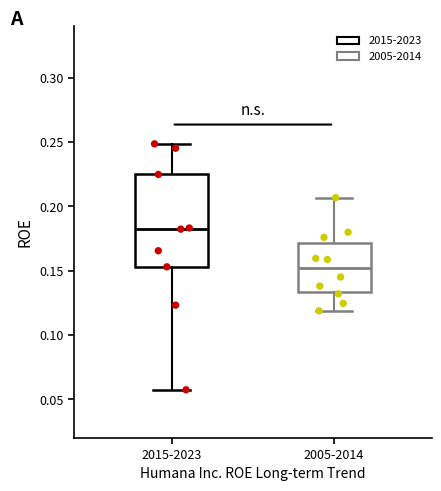

Reading left to right, read every box against the y-axis: the position of its median line, the range the box covers, and the ends of its whiskers. The values are not printed on the chart, so give them approximately, as read against the axis.

2015-2023: median 0.180, box 0.155 to 0.225, whiskers 0.060 to 0.250
2005-2014: median 0.150, box 0.135 to 0.170, whiskers 0.120 to 0.205